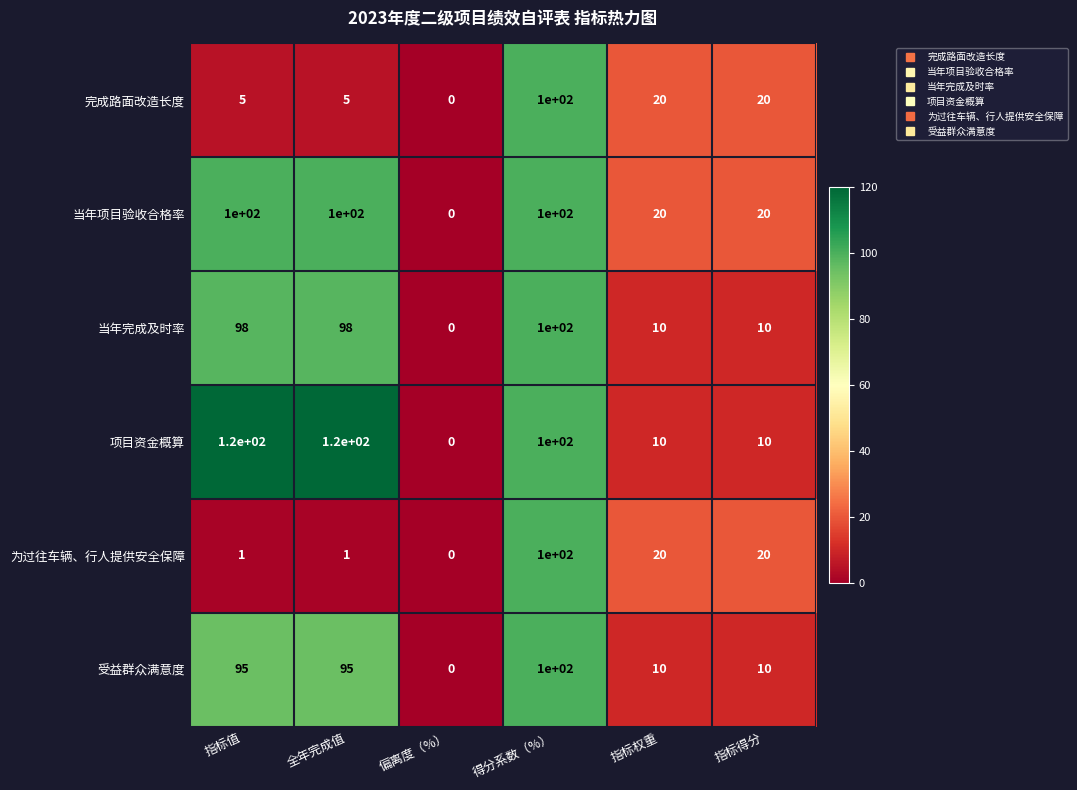

At which category is the sum across all series the highest?

得分系数（%）